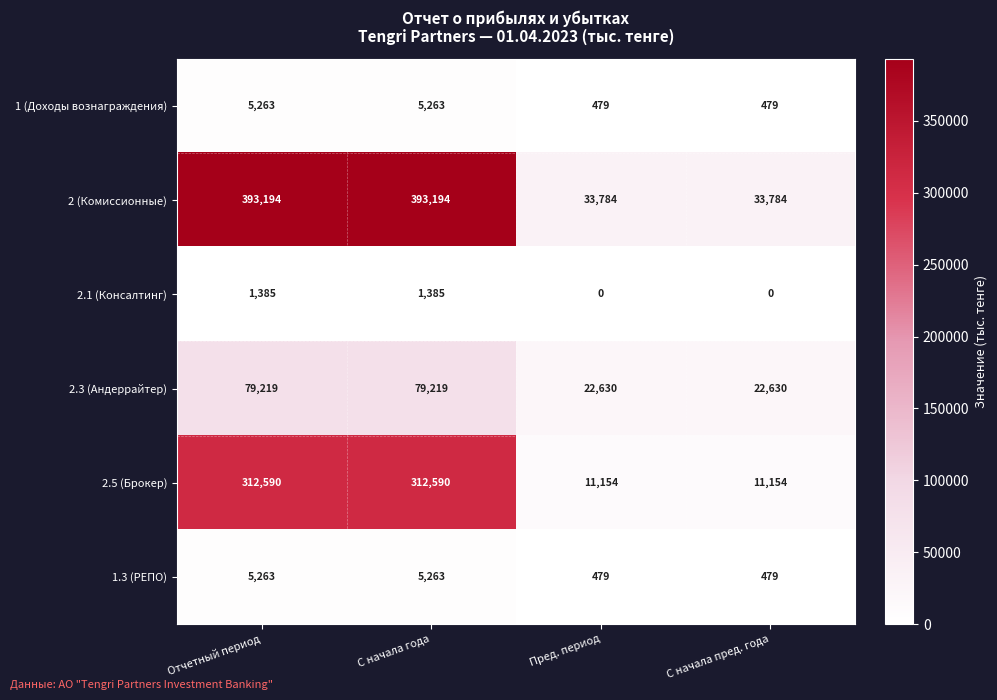

Which series has the largest range (max minus min)?

2 (Комиссионные)